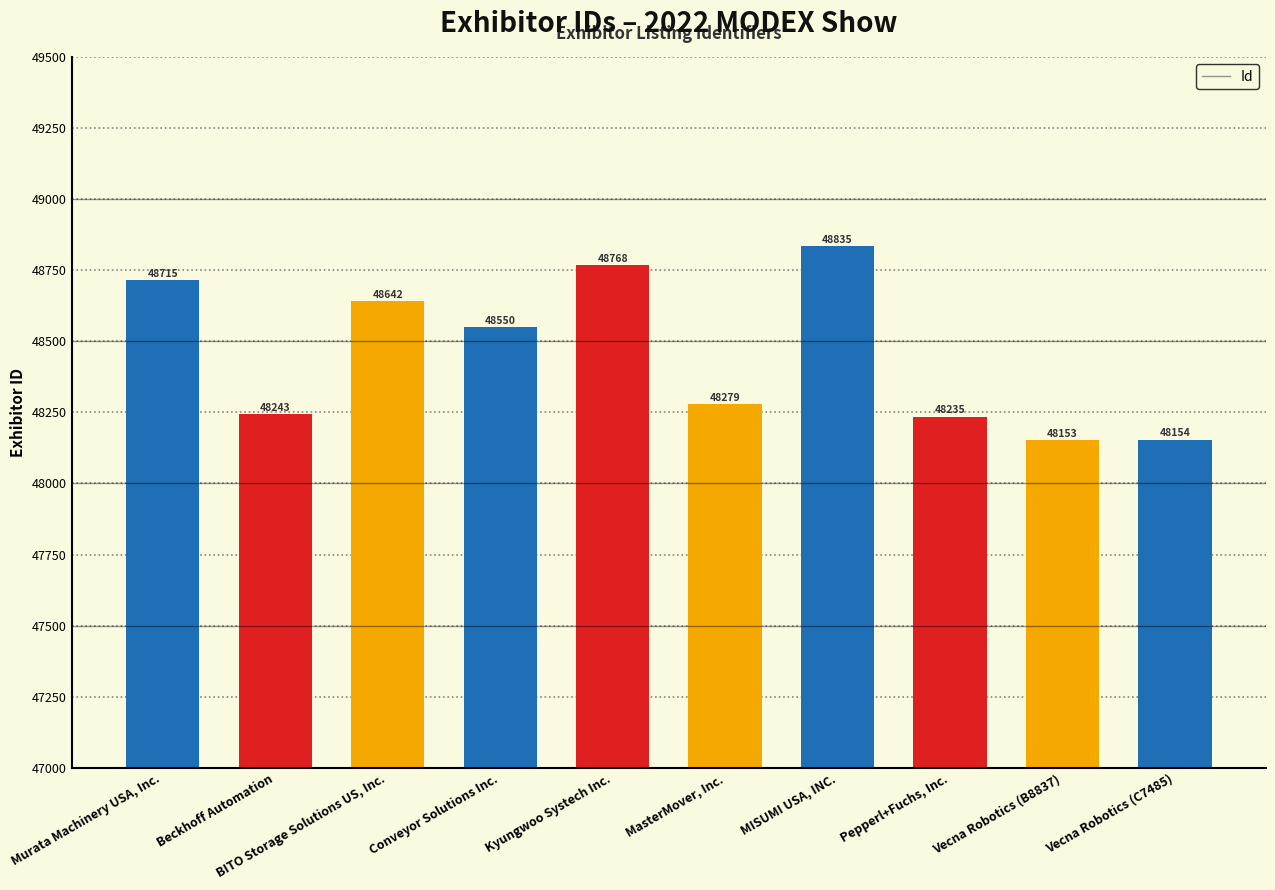

What is the difference between the values at Vecna Robotics (C7485) and Vecna Robotics (B8837)?

1